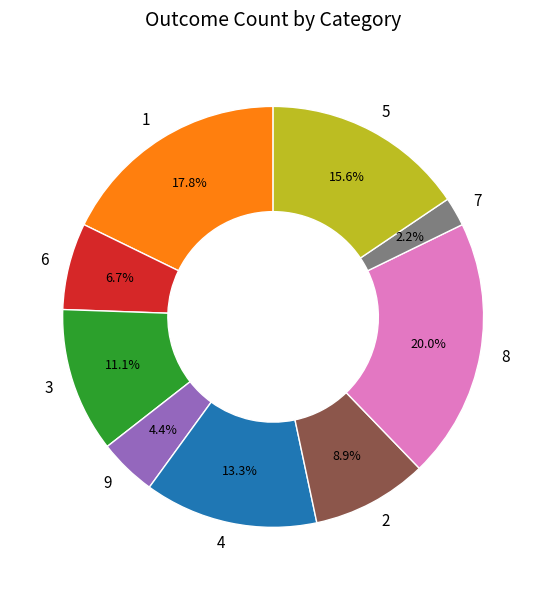

Is the sum of 8 and 6 greater than half?

No